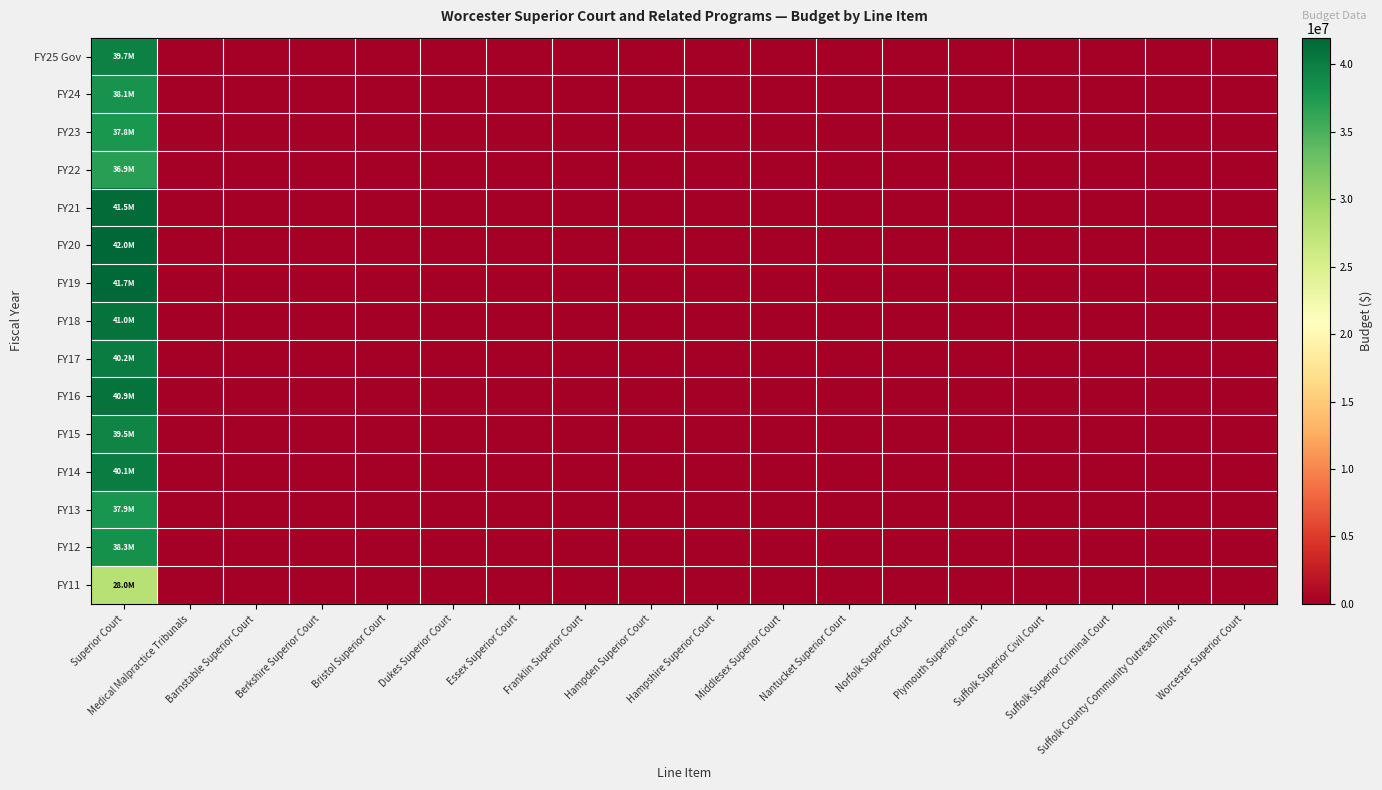

Between Norfolk Superior Court and Worcester Superior Court, which is larger?

Norfolk Superior Court